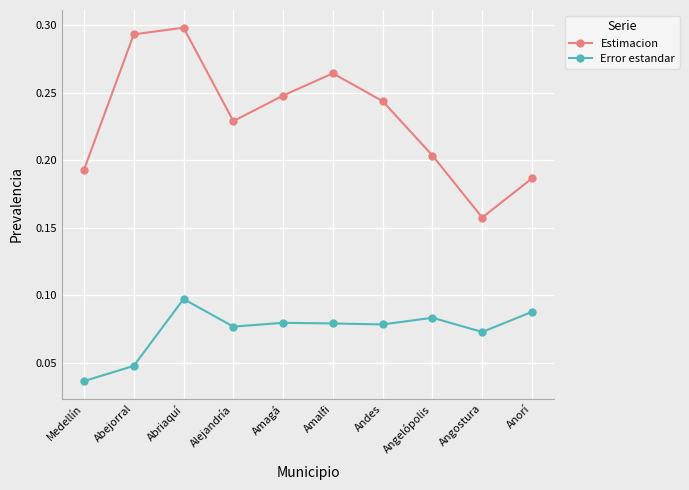

The value of Error estandar at Andes is 0.1. True or false?

True